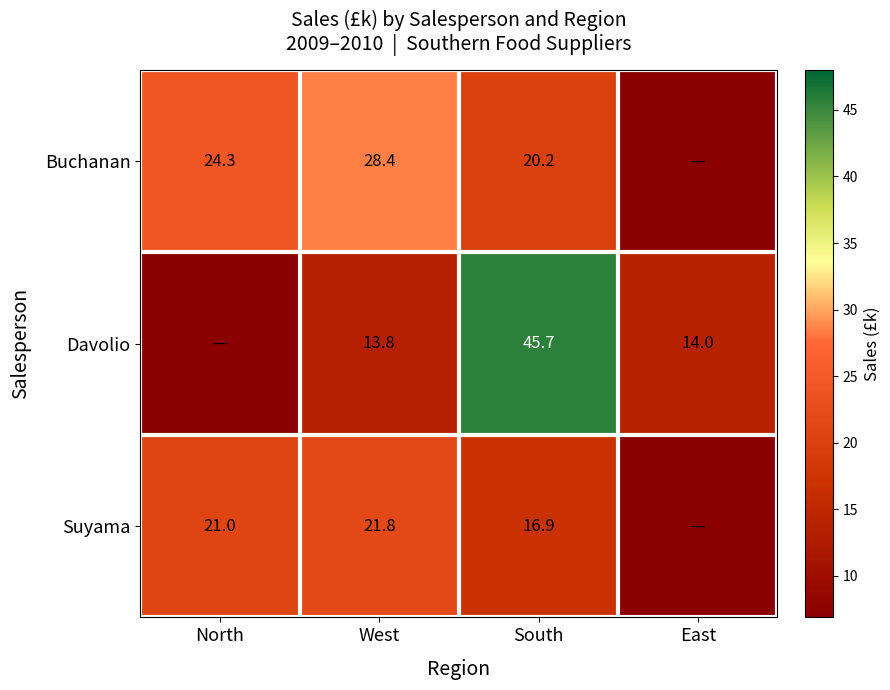

Which label corresponds to the largest value in the chart?

South